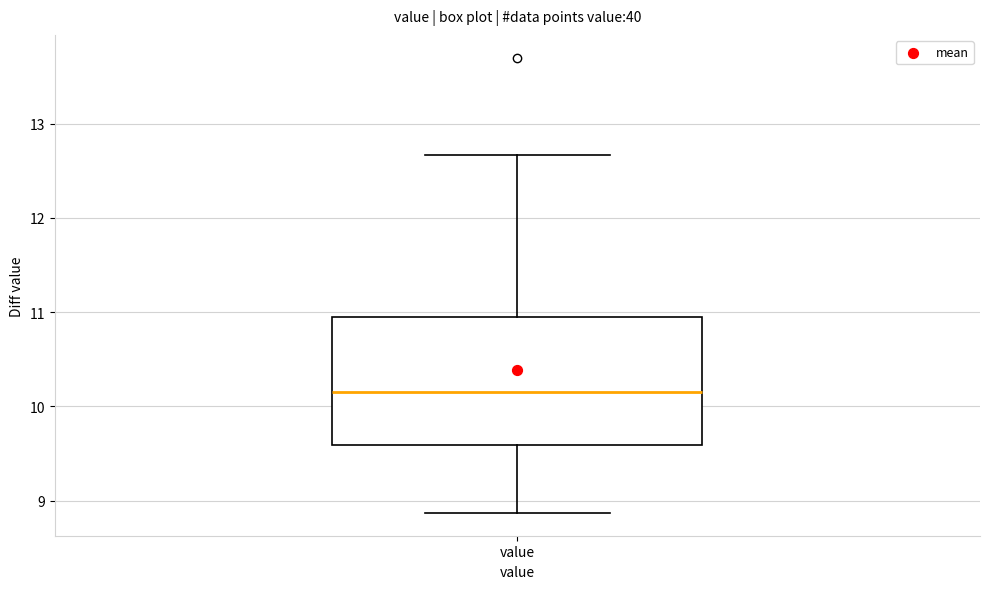

Transcribe this box plot: give where the median line is, the range the box spans, and where the two whiskers end, as read against the y-axis. The values are not printed on the chart, so give them approximately, as read against the axis.

median 10.2, box 9.6 to 11.0, whiskers 8.9 to 12.7